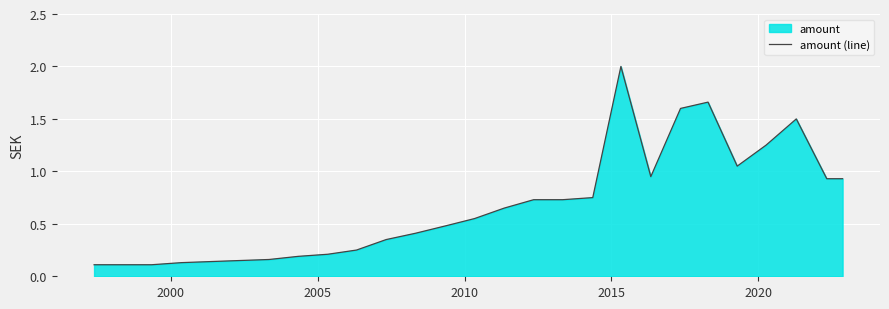

What is the difference between the maximum and minimum values?

1.9